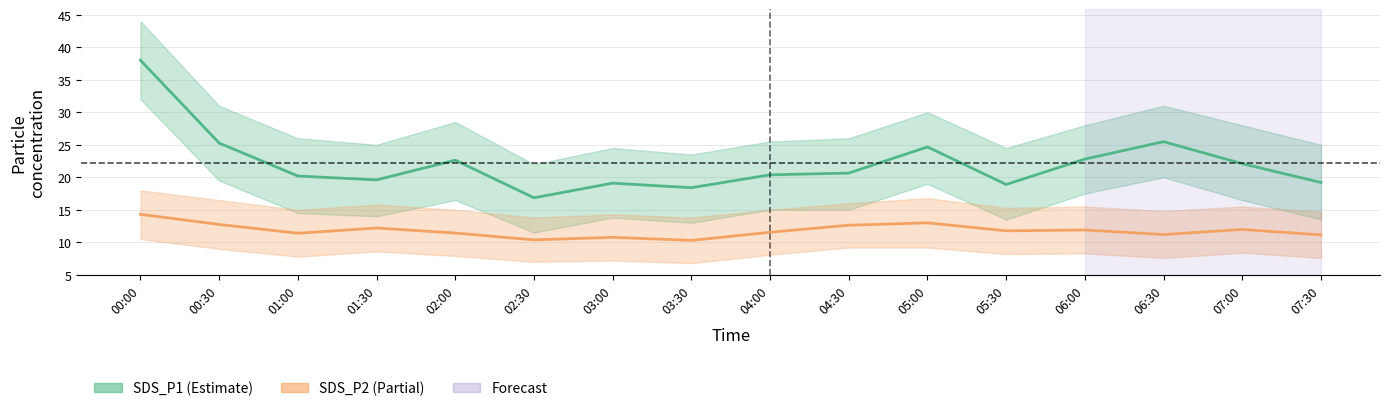

Rank the series by their maximum value, from lowest to highest.

SDS_P2, SDS_P1